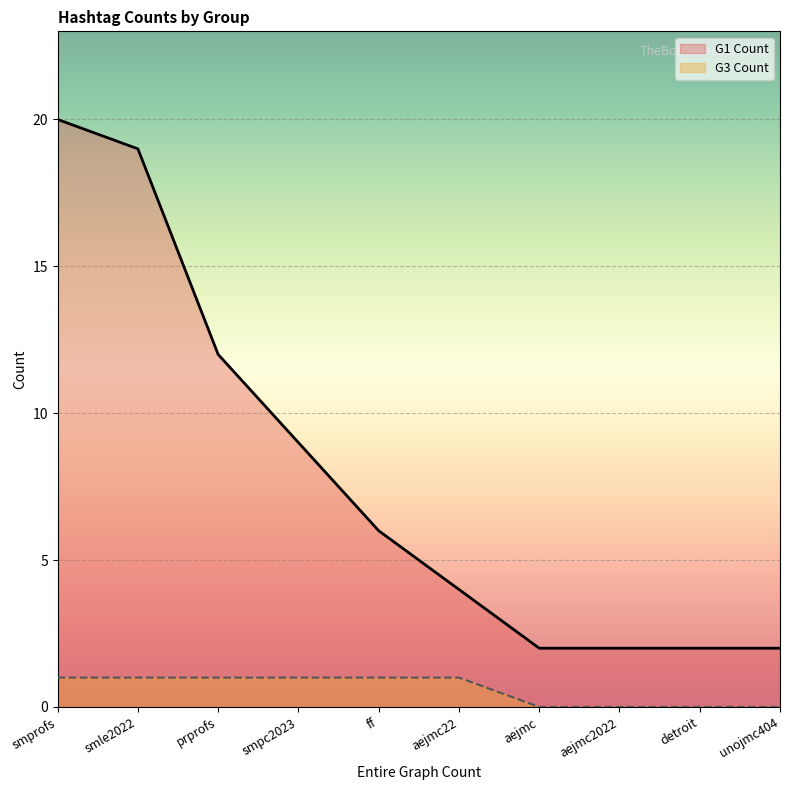

What position from the right is smpc2023?

7